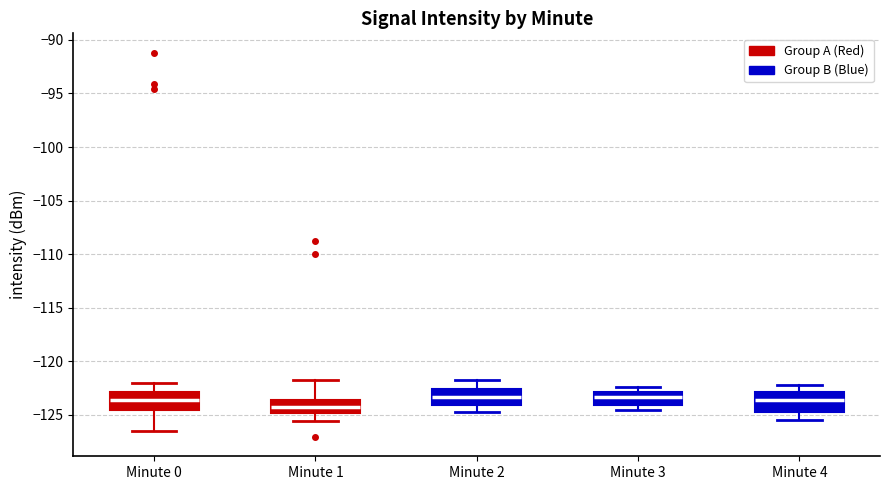

Reading left to right, read every box against the y-axis: the position of its median line, the range the box covers, and the ends of its whiskers. The values are not printed on the chart, so give them approximately, as read against the axis.

Minute 0: median -123.5, box -124.5 to -123.0, whiskers -126.5 to -122.0
Minute 1: median -124.0, box -125.0 to -123.5, whiskers -125.5 to -122.0
Minute 2: median -123.5, box -124.0 to -122.5, whiskers -125.0 to -122.0
Minute 3: median -123.5, box -124.0 to -123.0, whiskers -124.5 to -122.5
Minute 4: median -123.5, box -125.0 to -123.0, whiskers -125.5 to -122.0